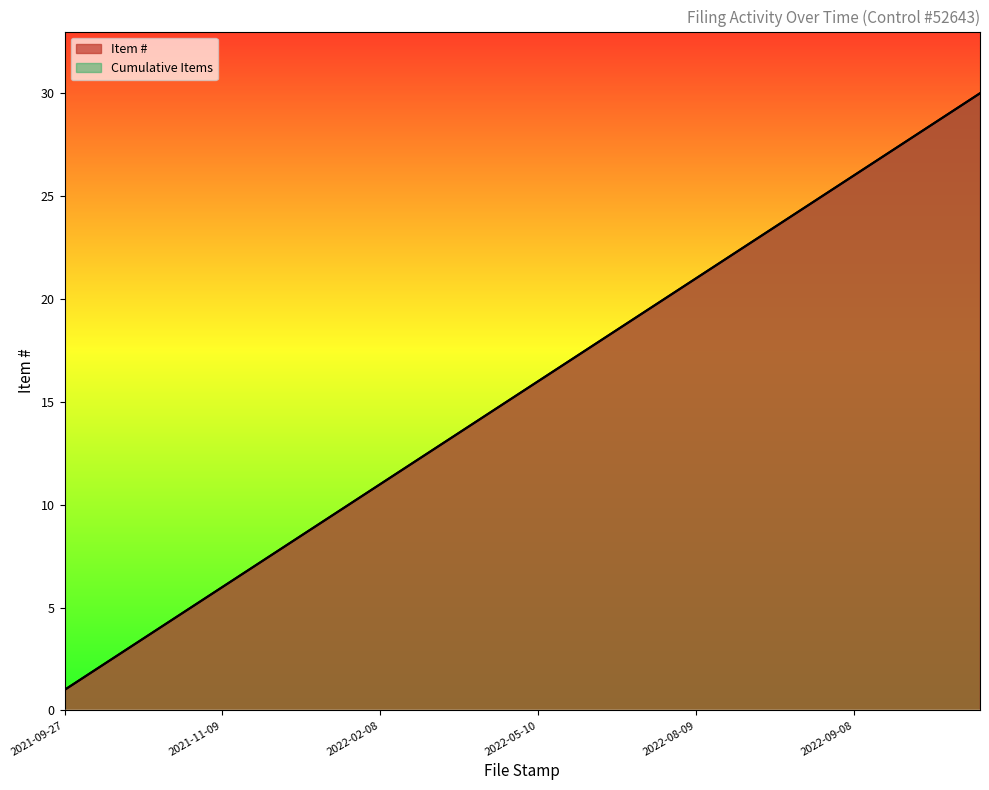

Does the chart display data point markers on the line(s)?

No